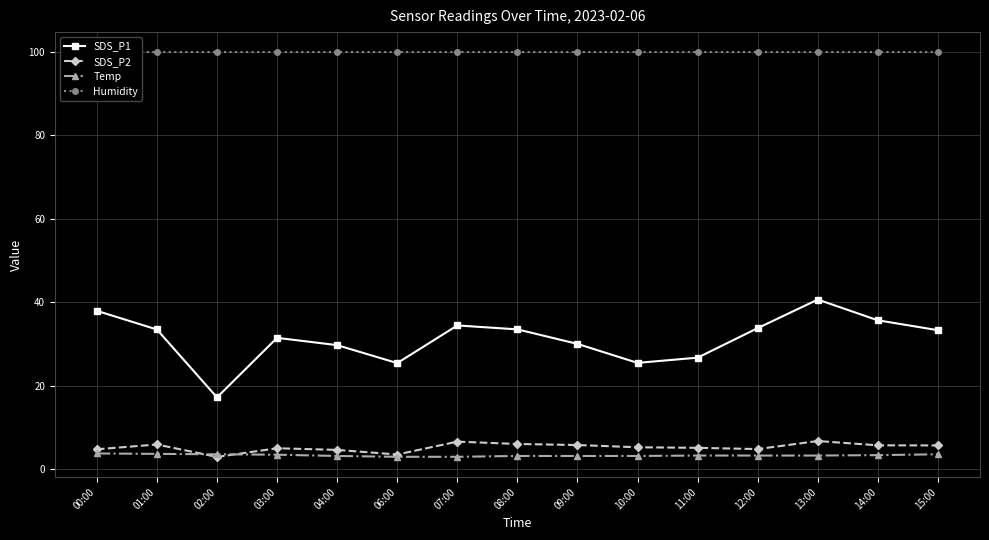

True or false: SDS_P1 has a value of 40.7 at 13:00.

True